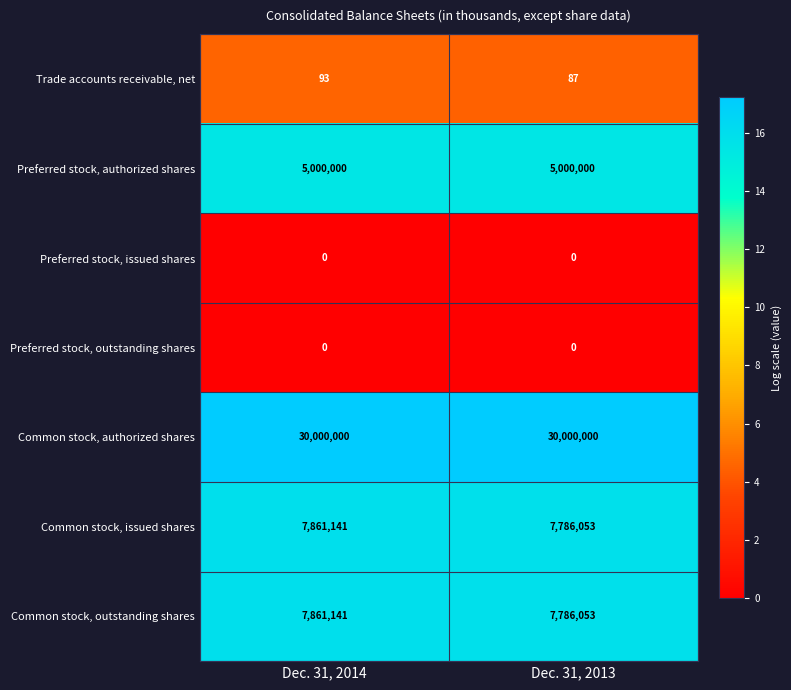

What is the sum of all Preferred stock, authorized shares values?

10000000